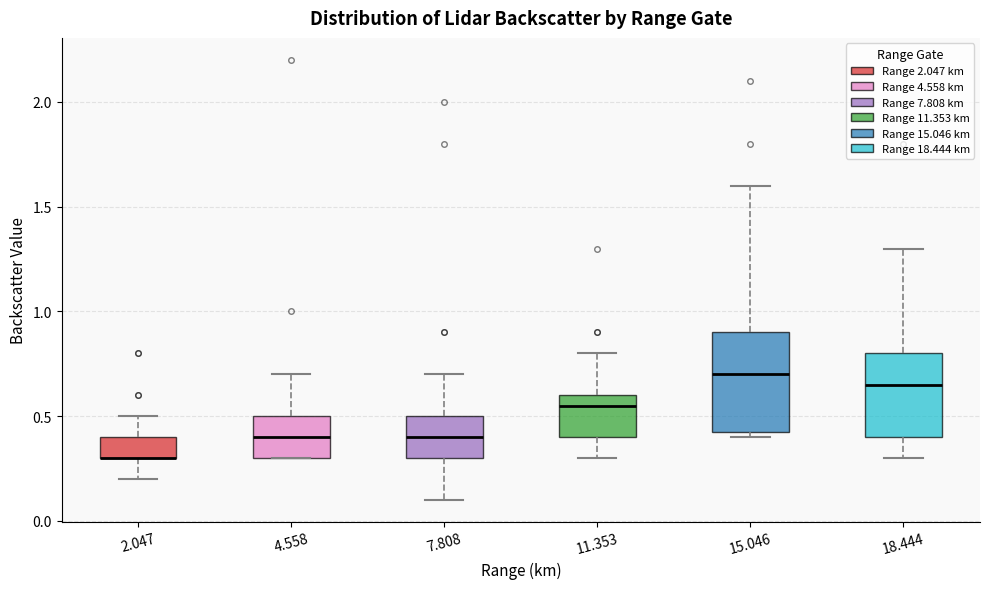

Reading left to right, read every box against the y-axis: the position of its median line, the range the box covers, and the ends of its whiskers. The values are not printed on the chart, so give them approximately, as read against the axis.

2.047: median 0.30 (drawn on the box's lower edge), box 0.30 to 0.40, whiskers 0.20 to 0.50
4.558: median 0.40, box 0.30 to 0.50, whiskers 0.30 to 0.70
7.808: median 0.40, box 0.30 to 0.50, whiskers 0.10 to 0.70
11.353: median 0.55, box 0.40 to 0.60, whiskers 0.30 to 0.80
15.046: median 0.70, box 0.45 to 0.90, whiskers 0.40 to 1.60
18.444: median 0.65, box 0.40 to 0.80, whiskers 0.30 to 1.30